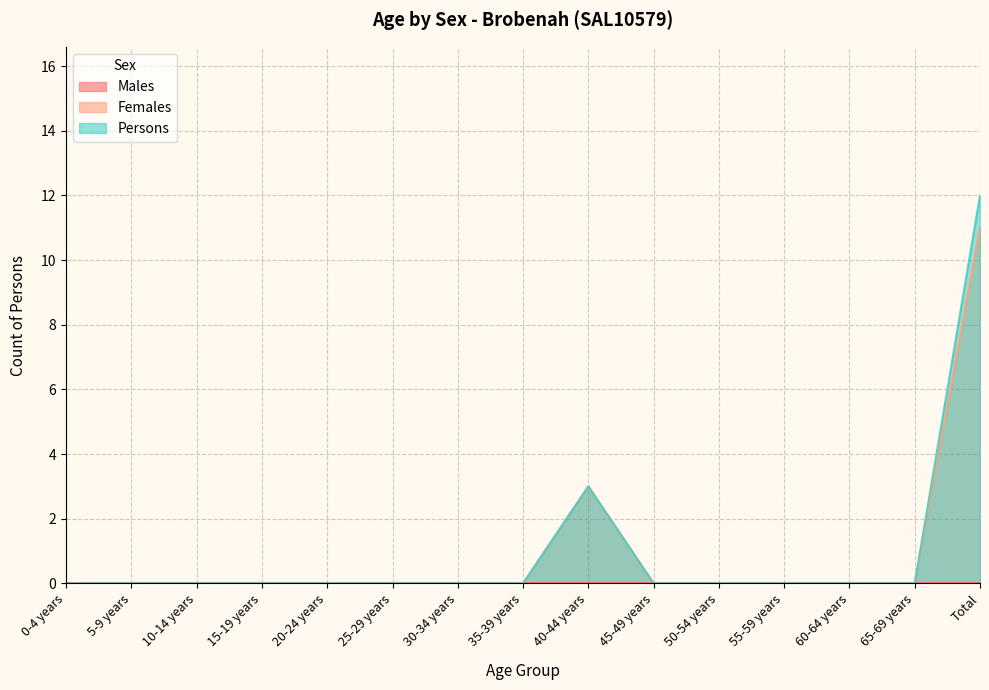

True or false: Persons has a value of 4 at 40-44 years.

False